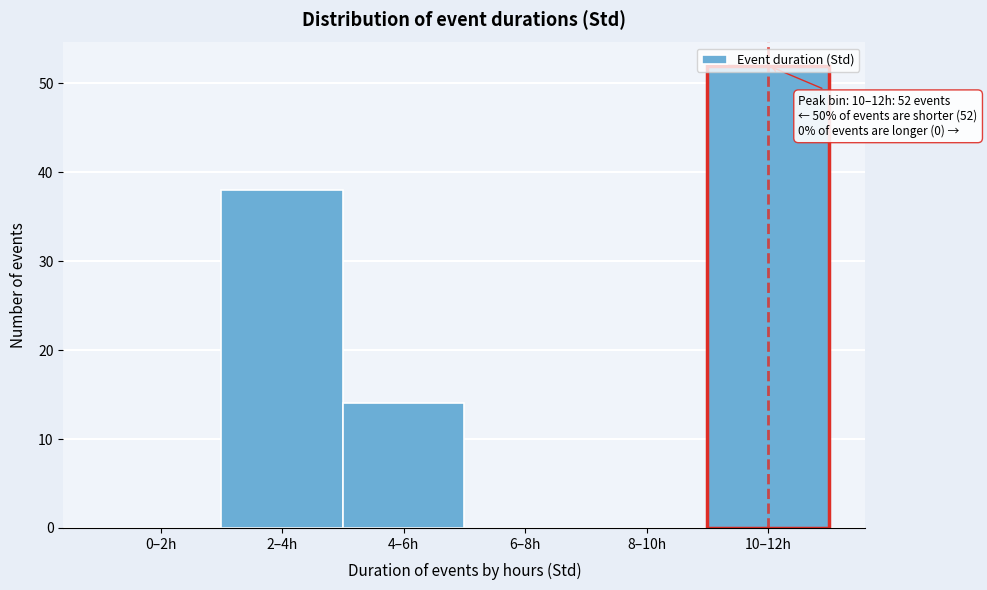

What is the sum of all values?

104